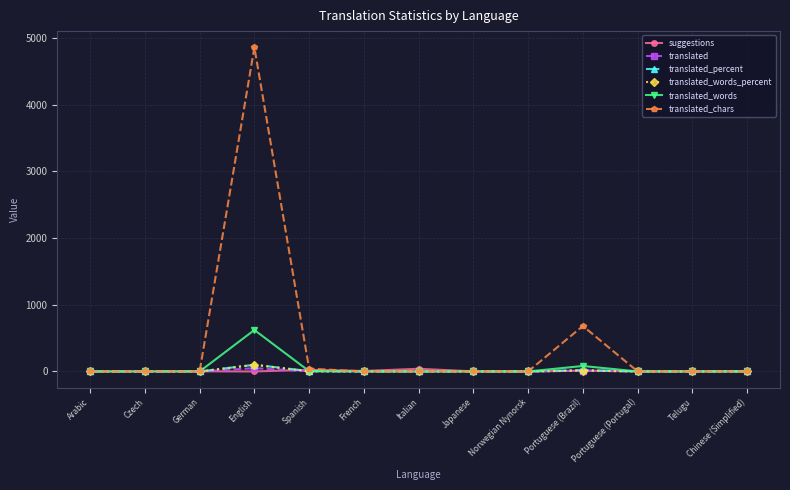

What is the maximum value shown in the chart?

4862.0